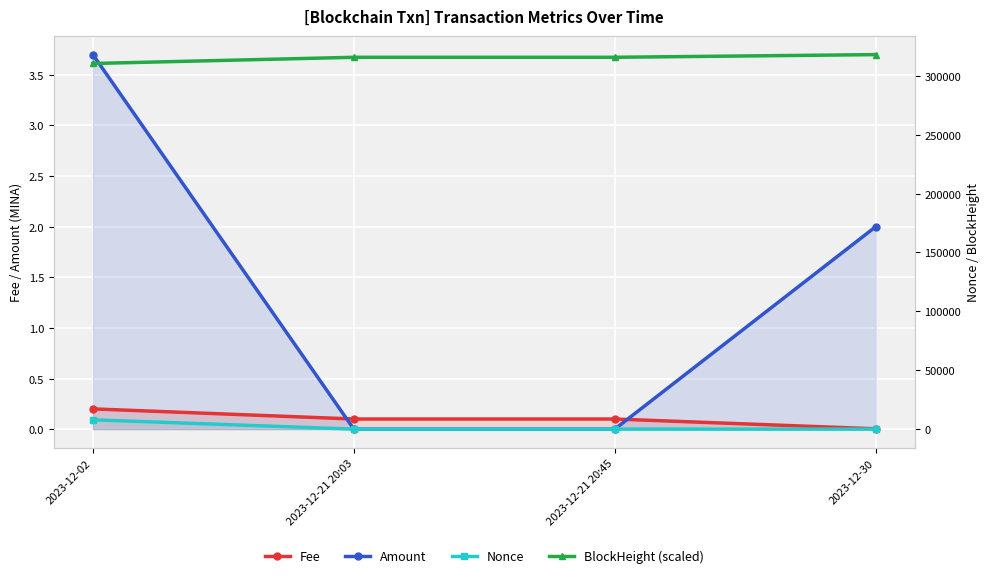

How many series are shown in this chart?

4